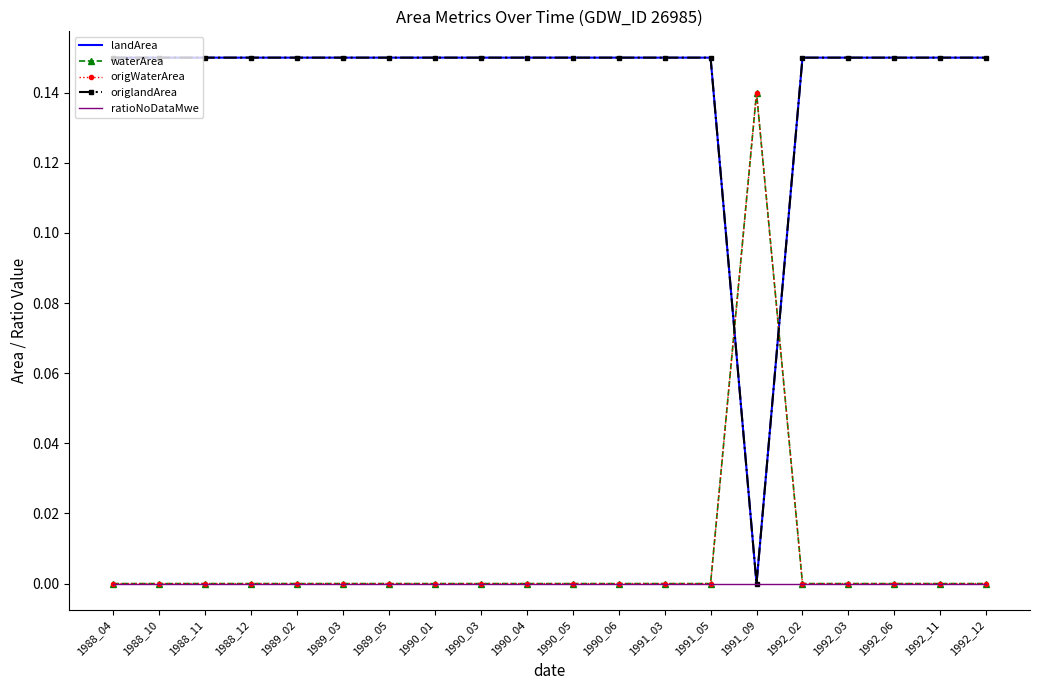

The origlandArea series shows 0.2 at 1992_03. True or false?

False